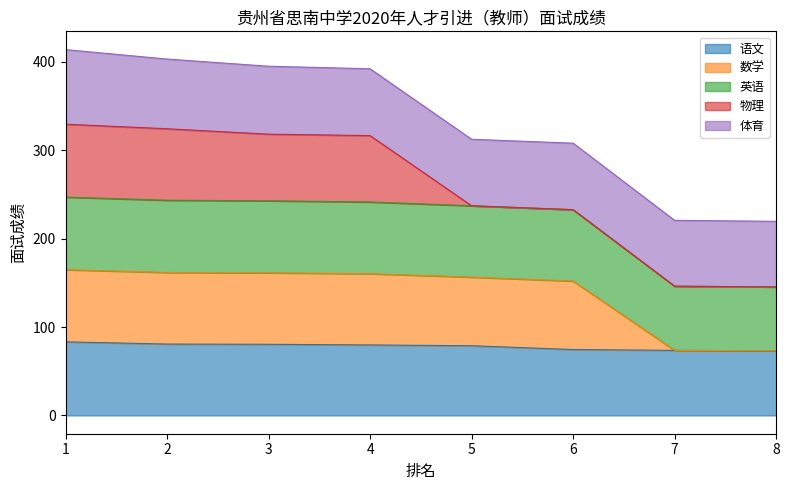

What is the highest value of the 语文 series?

83.3